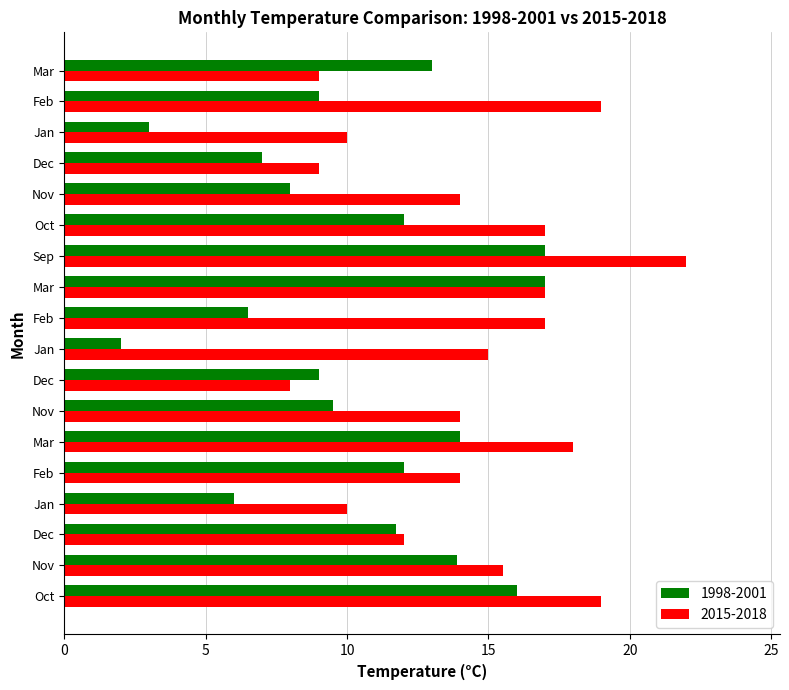

Rank the series by their average value, from lowest to highest.

1998-2001, 2015-2018